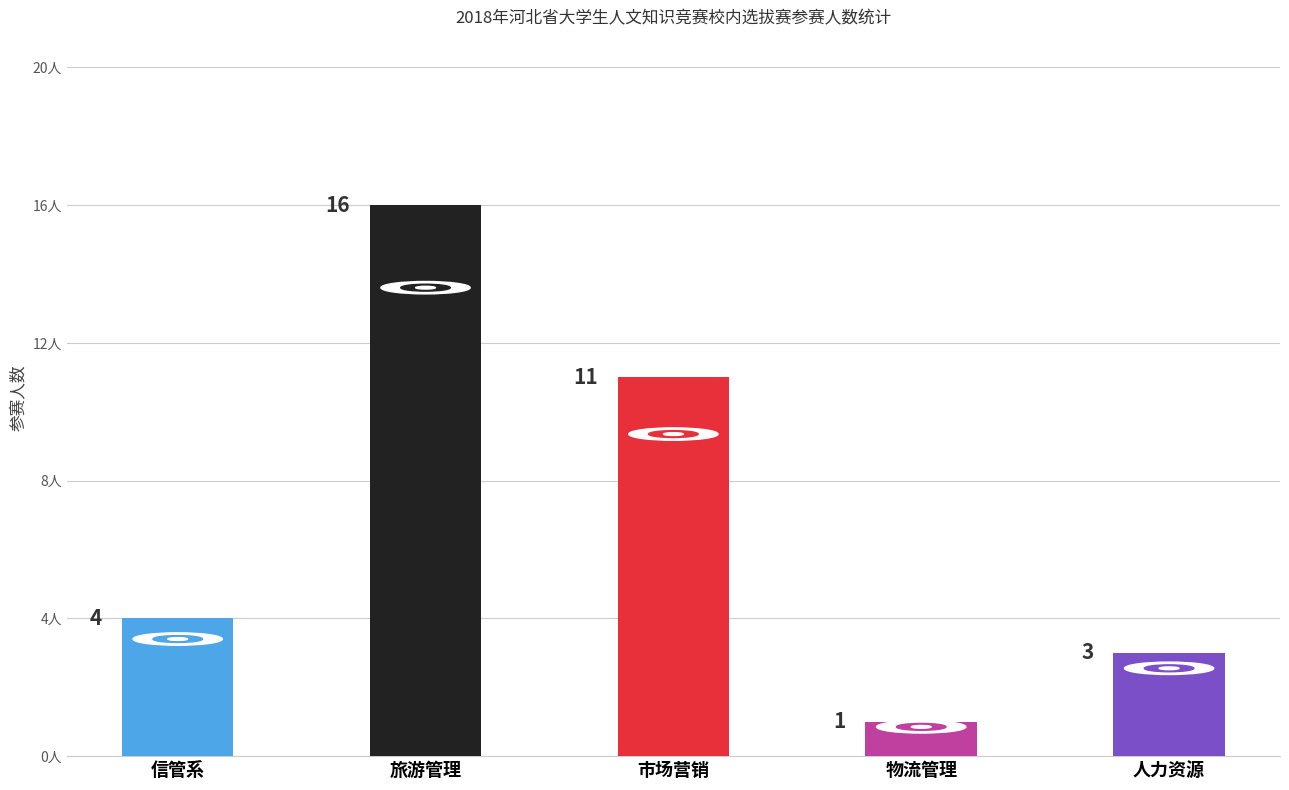

True or false: the data shows 11 at 1.

False